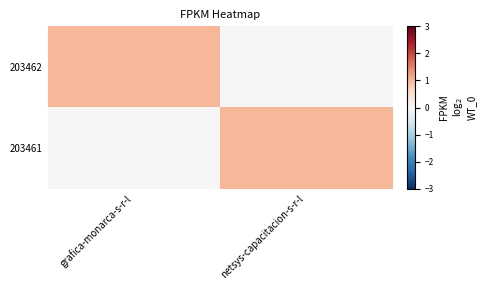

Reading left to right, list all the values displayed in this chart.

203462: grafica-monarca-s-r-l=1	netsys-capacitacion-s-r-l=0
203461: grafica-monarca-s-r-l=0	netsys-capacitacion-s-r-l=1